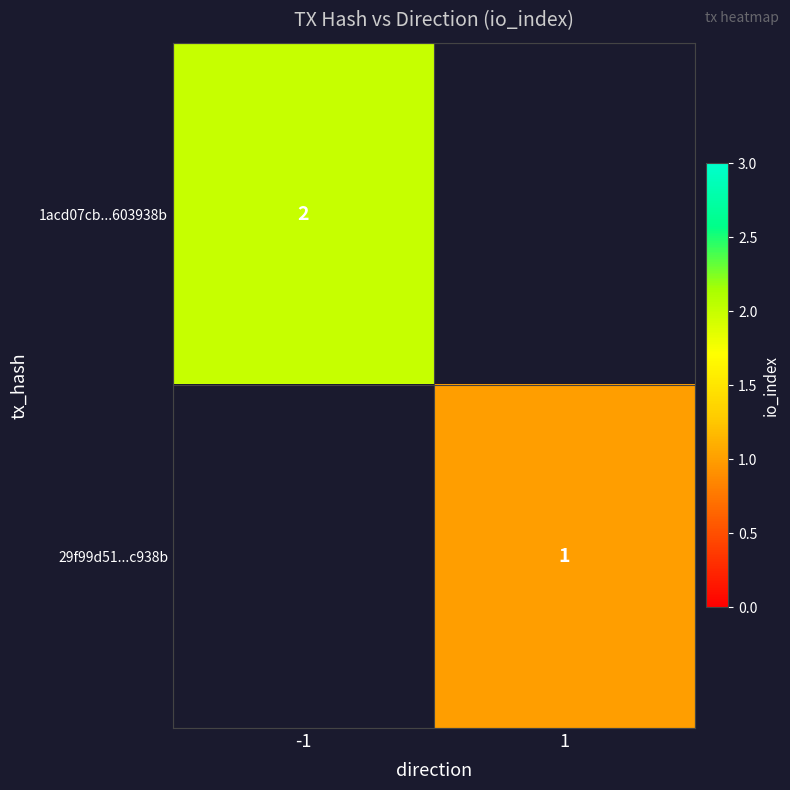

Is the value of 29f99d51...c938b at 1 greater than the value of 1acd07cb...603938b at -1?

No